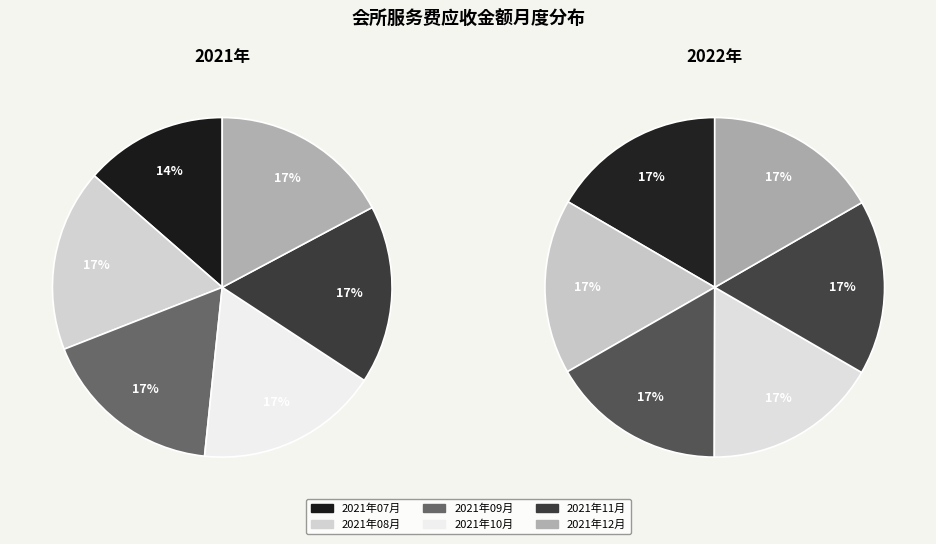

Is there a majority slice in this chart?

No